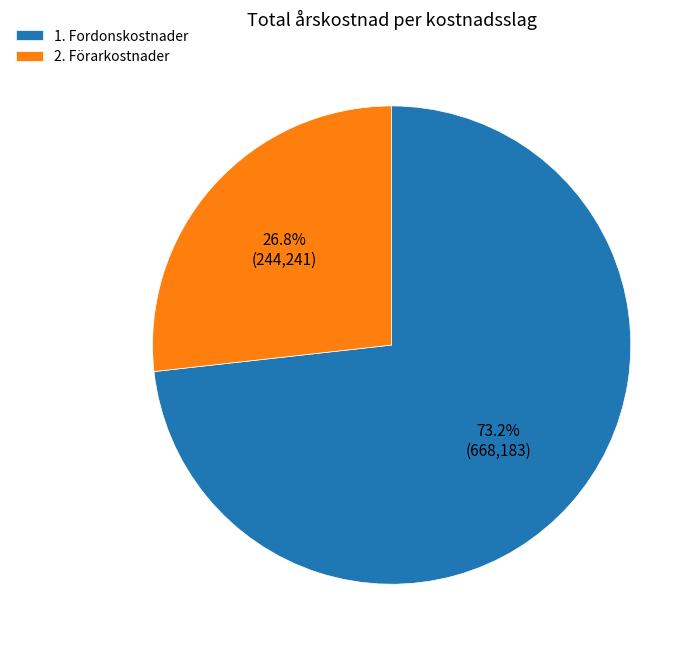

Count the number of slices in the pie.

2